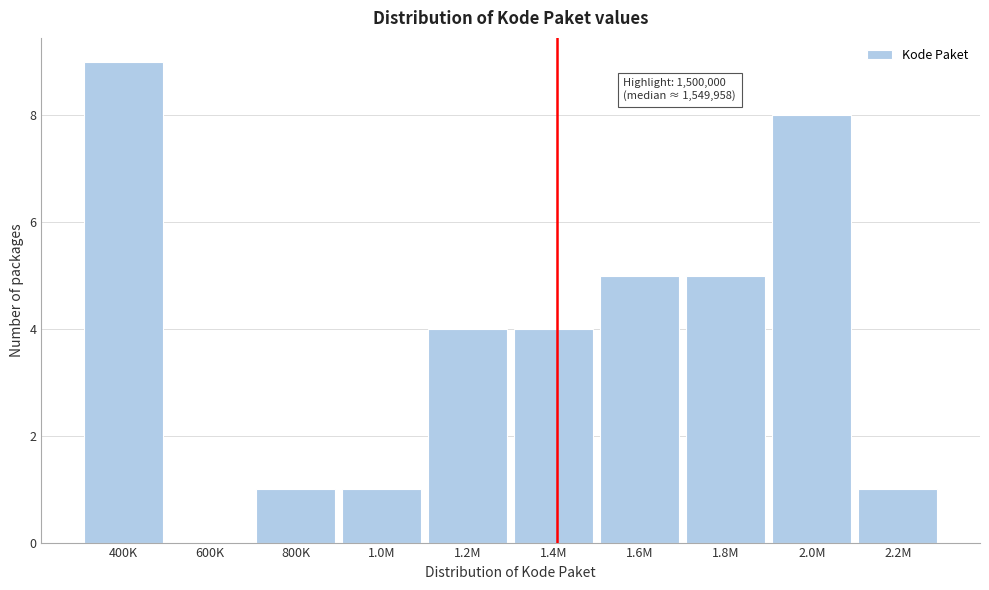

Reading left to right, what are all the values shown in this chart?

400K=9	600K=0	800K=1	1.0M=1	1.2M=4	1.4M=4	1.6M=5	1.8M=5	2.0M=8	2.2M=1